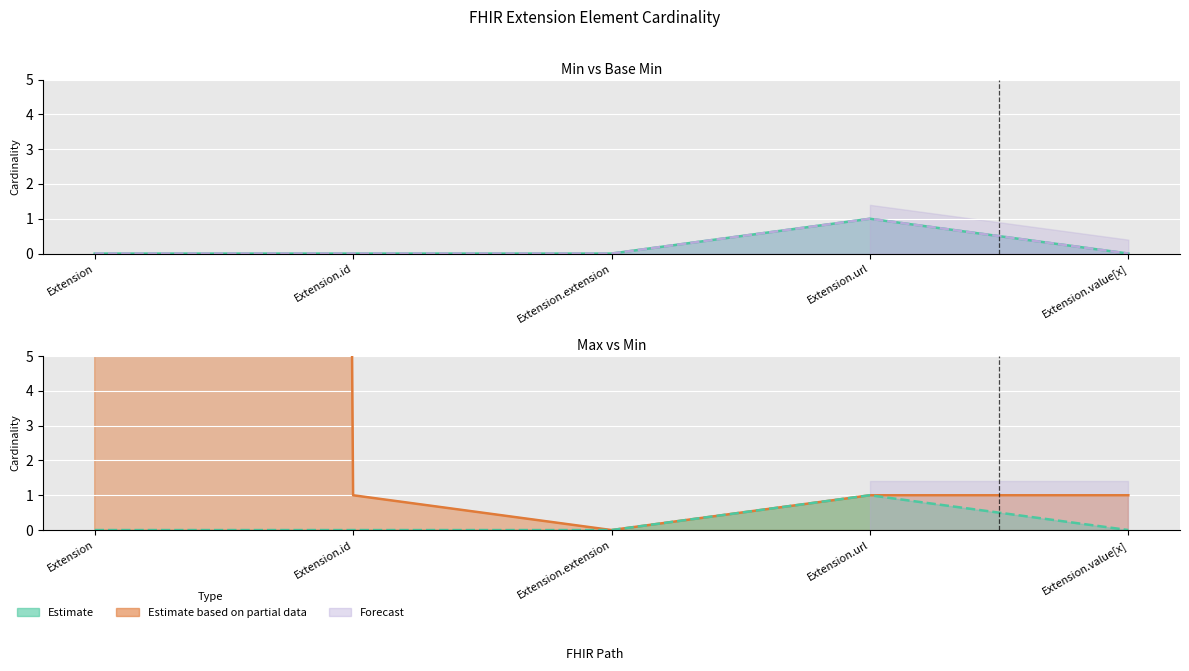

Does the chart display data point markers on the line(s)?

No